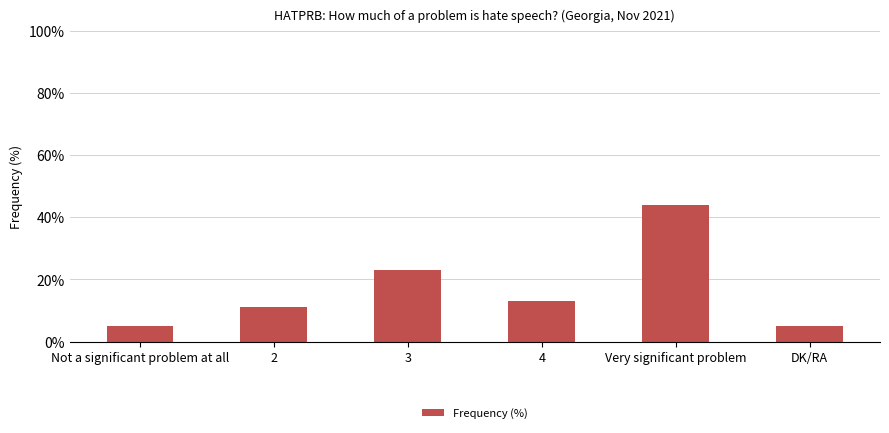

What is the change in value from Not a significant problem at all to 3?

+18